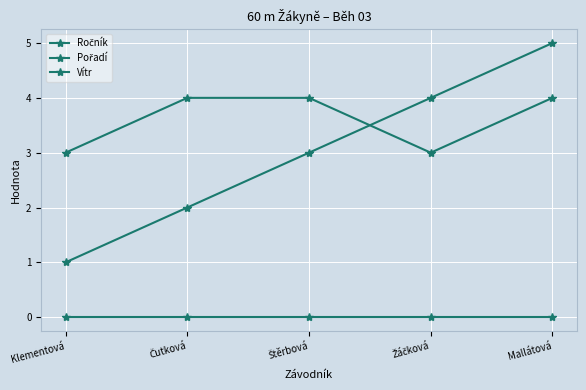

Between Čutková and Mallátová, which series saw the biggest shift?

Pořadí